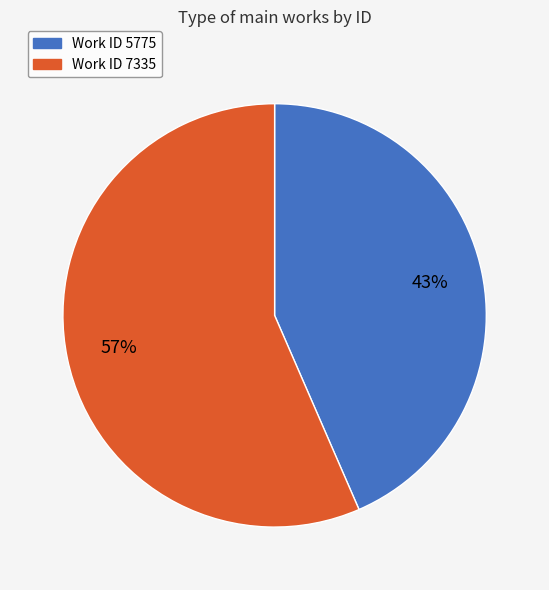

To the nearest percent, what is the average slice percentage?

50%